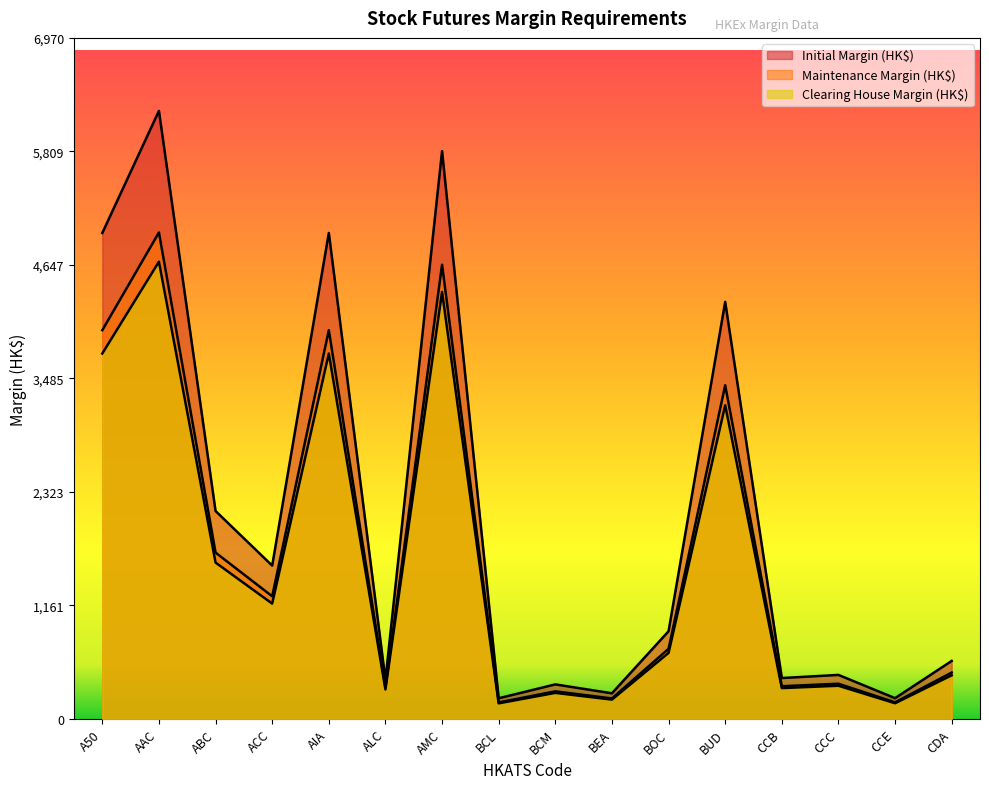

At which category does Maintenance Margin (HK$) reach its first local valley?

ACC